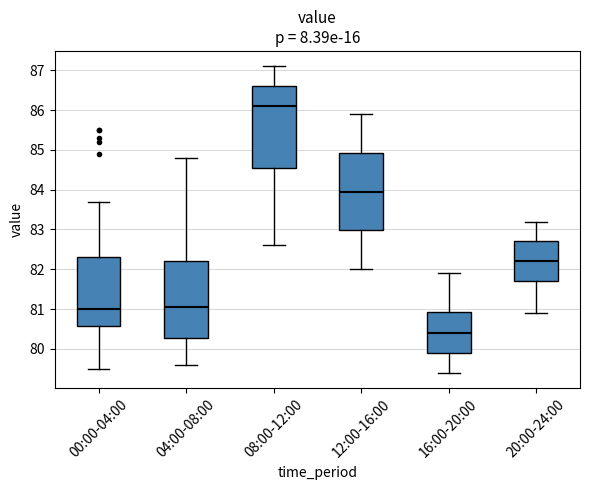

Where does the upper whisker of the box for 04:00-08:00 end on the y-axis? The values are not printed on the chart, so give them approximately, as read against the axis.

84.8